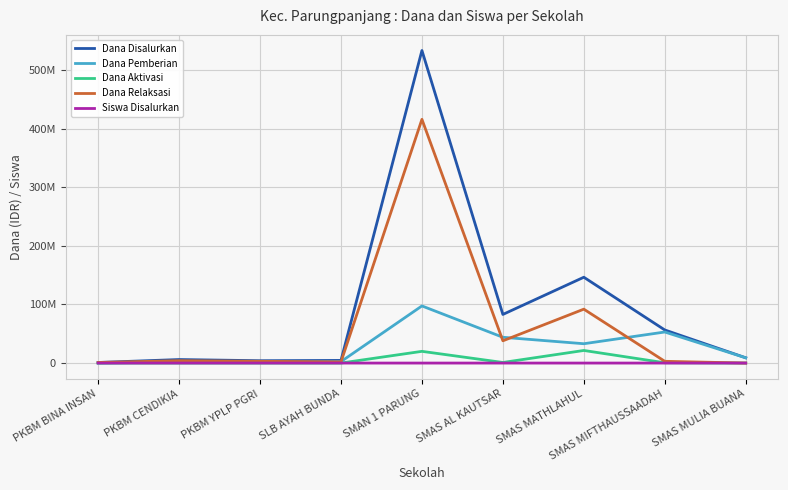

Between SLB AYAH BUNDA and SMAN 1 PARUNG, which is larger?

SMAN 1 PARUNG